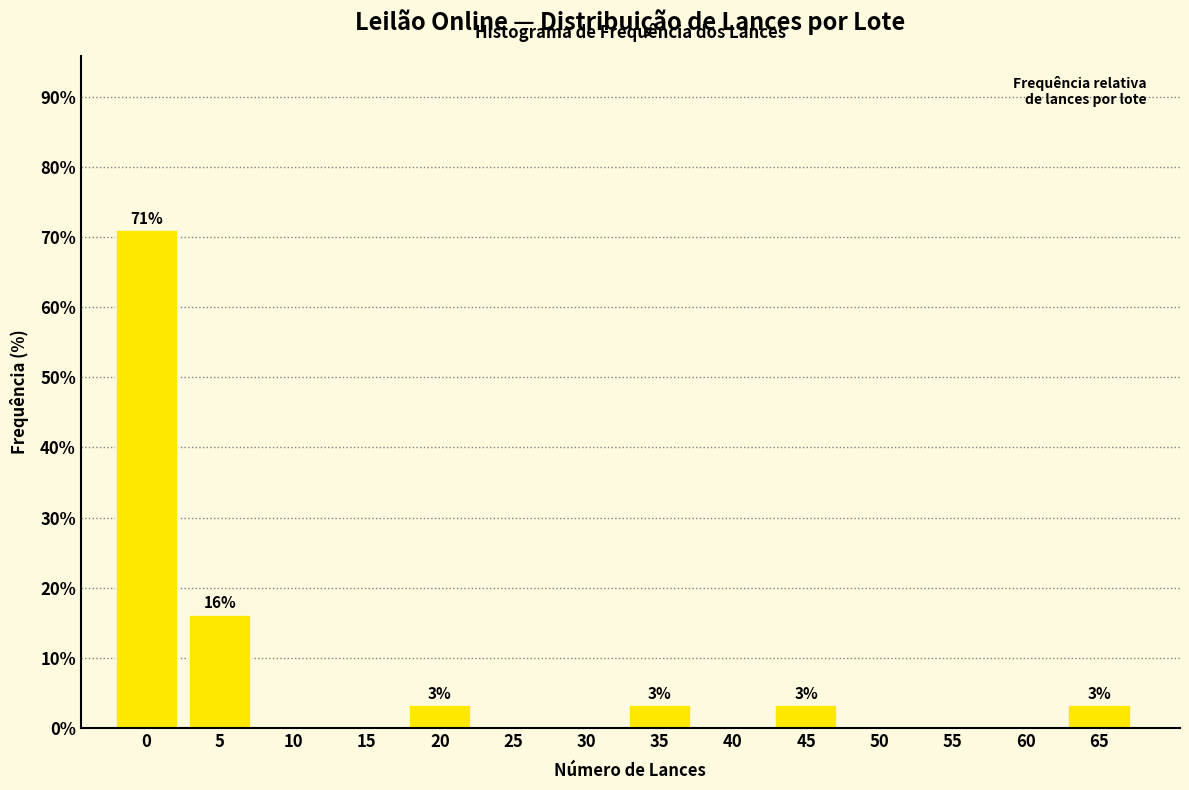

Reading left to right, list all the values displayed in this chart.

0=71.0	5=16.1	10=0.0	15=0.0	20=3.2	25=0.0	30=0.0	35=3.2	40=0.0	45=3.2	50=0.0	55=0.0	60=0.0	65=3.2